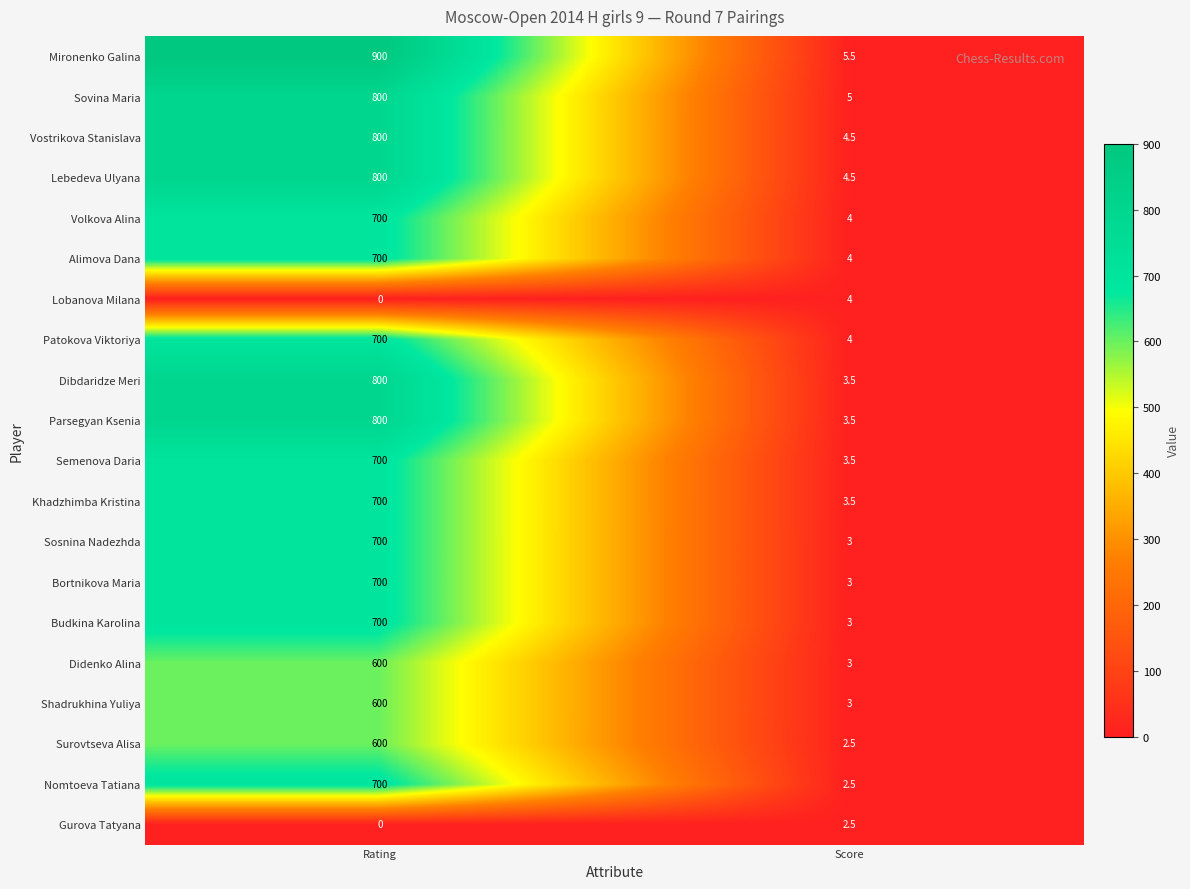

How many distinct data groups are displayed?

20